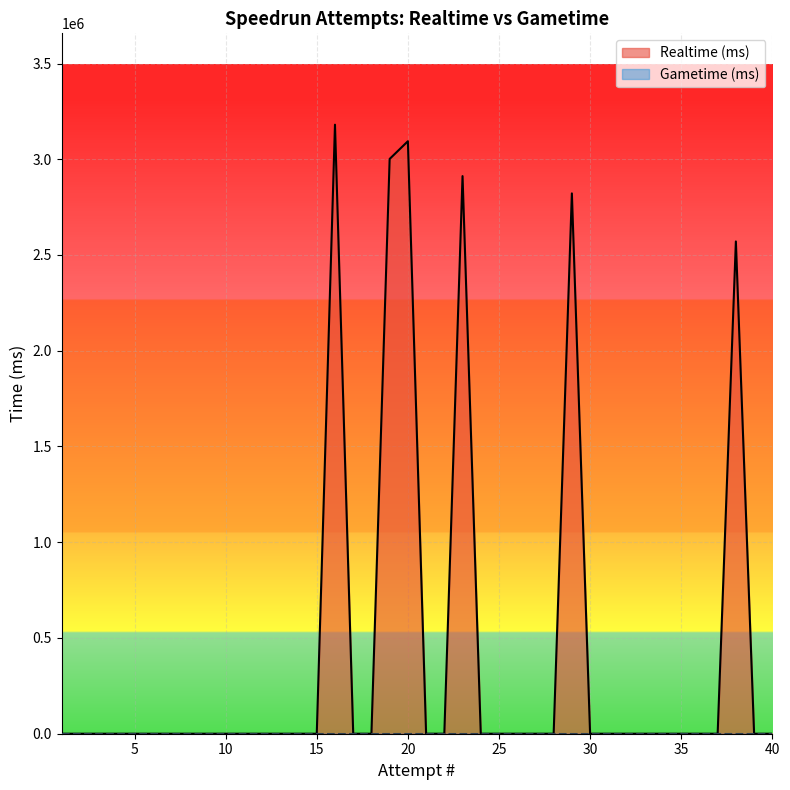

Rank the categories by value from highest to lowest.

16, 20, 19, 23, 29, 38, 1, 2, 3, 4, 5, 6, 7, 8, 9, 10, 11, 12, 13, 14, 15, 17, 18, 21, 22, 24, 25, 26, 27, 28, 30, 31, 32, 33, 34, 35, 36, 37, 39, 40